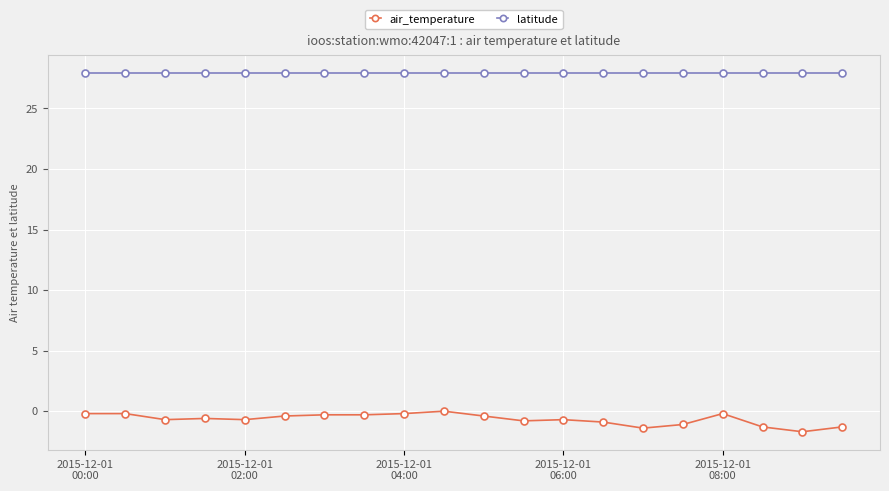

Which series has the largest total across all categories?

latitude